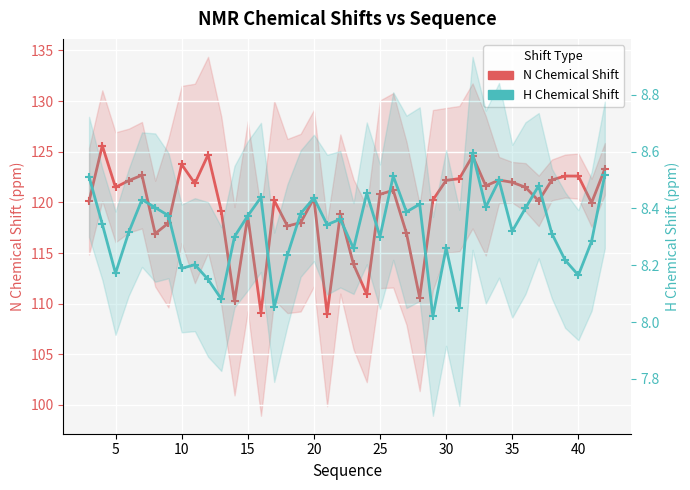

Is this an area chart (filled region under the line)?

No